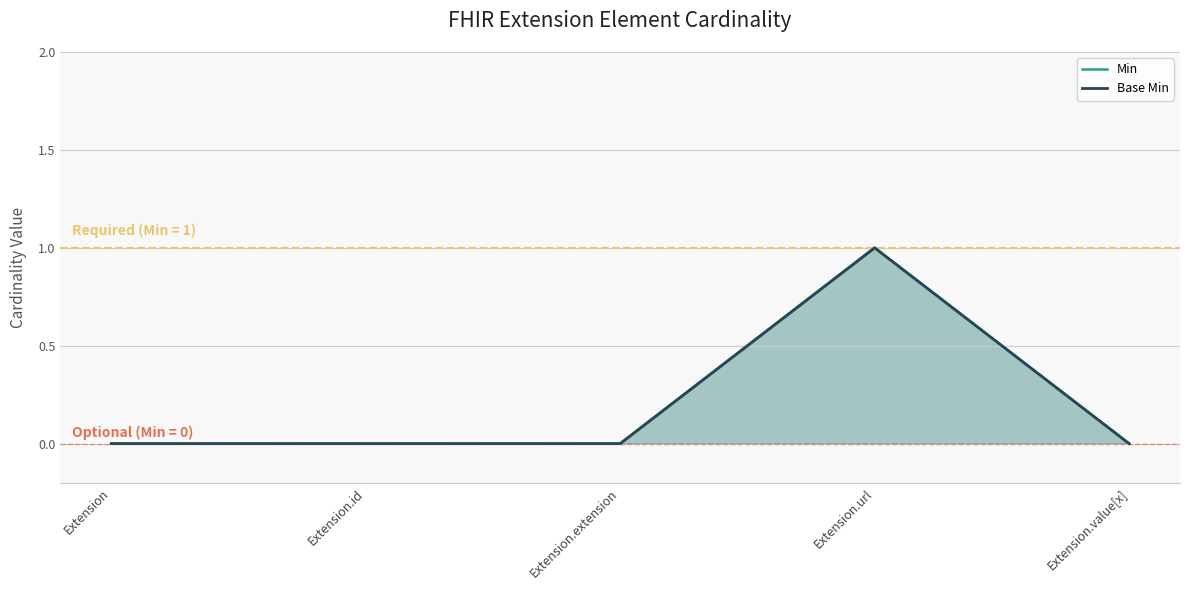

How many lines are shown in the chart?

2